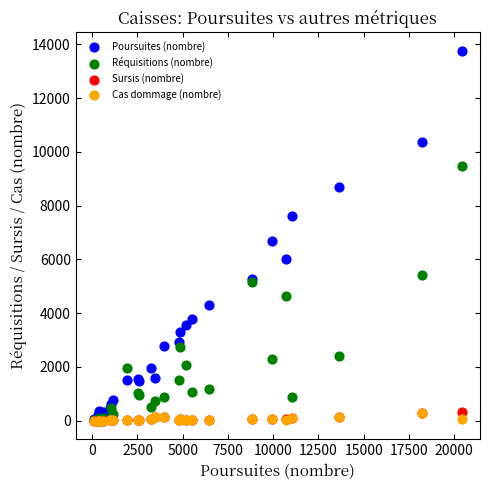

Across all series, what Y value is closest to 6882?

6702